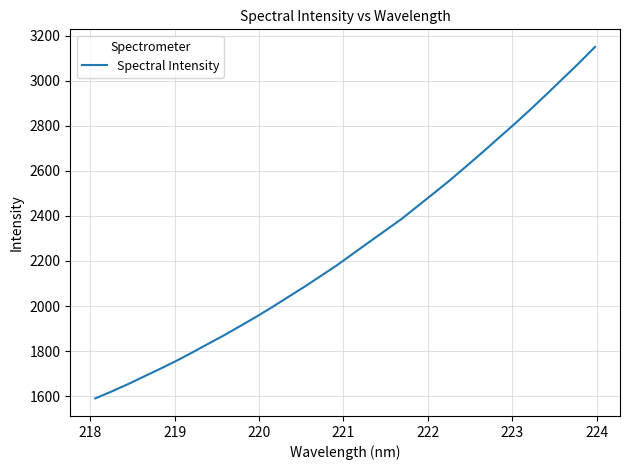

What is the greatest value displayed?

3149.7